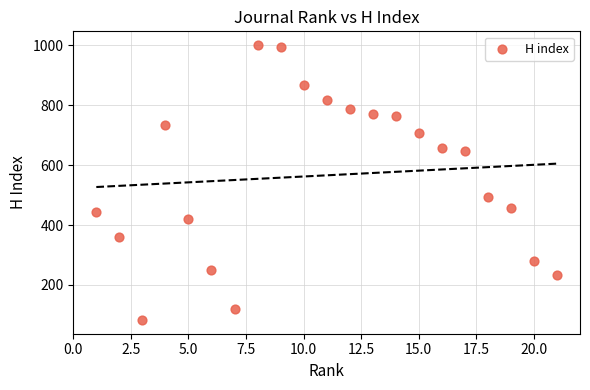

What is the range of Y values (max minus min)?

918